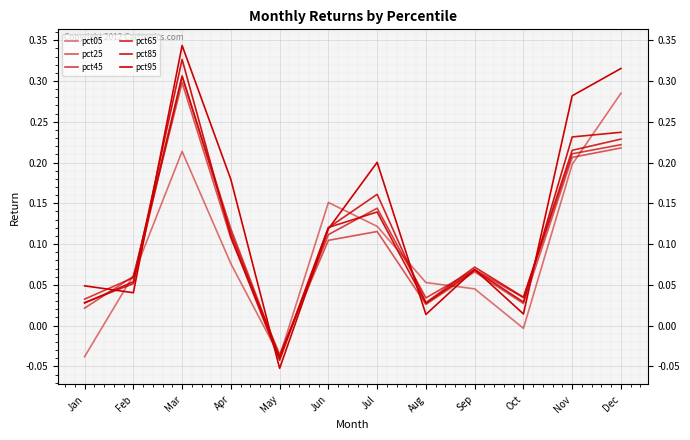

What is the sum of all pct45 values?

1.3